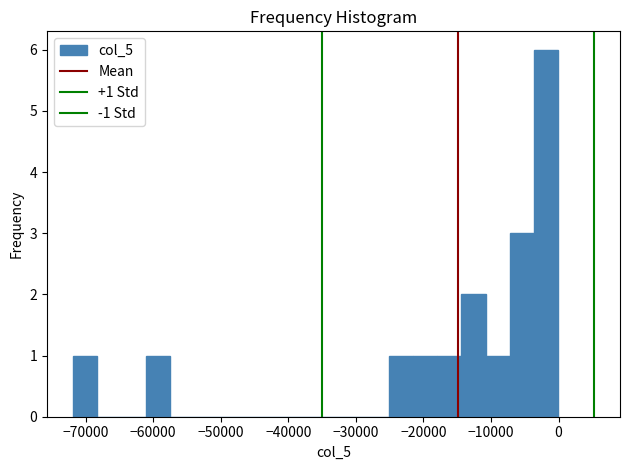

Read against the x-axis, roughly where is the centre of the tallest bar?

-2000